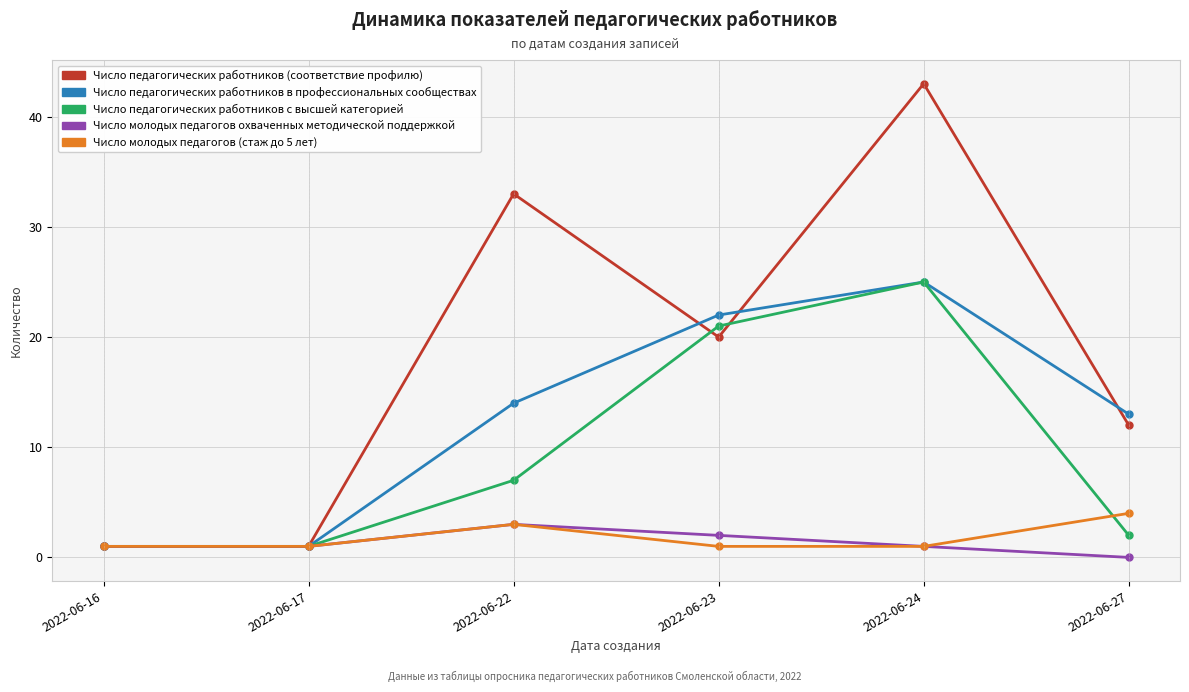

What is the sum of the Число педагогических работников (соответствие профилю) values at 2022-06-24 and 2022-06-16?

44